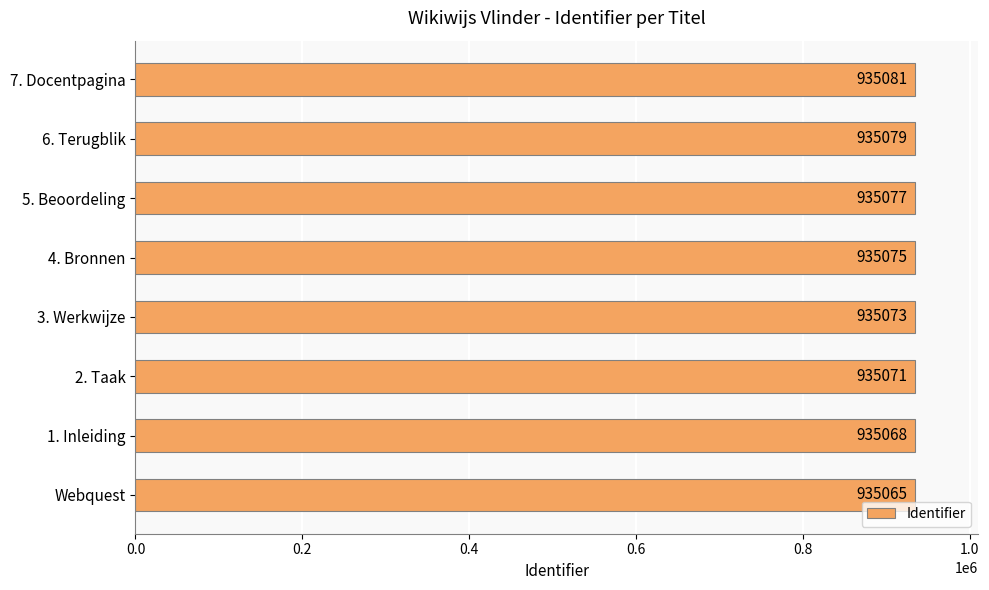

Are the bars horizontal?

Yes